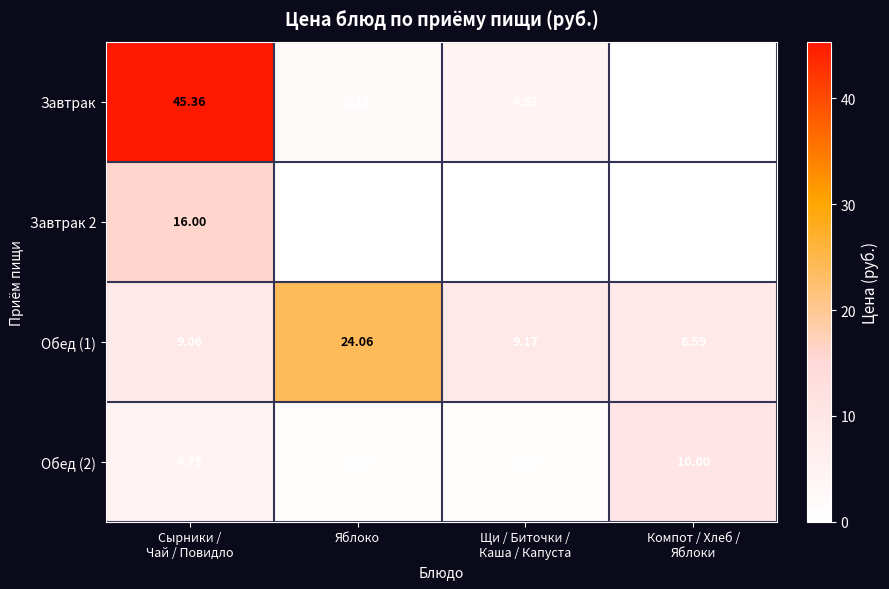

Which series has the largest total across all categories?

Завтрак